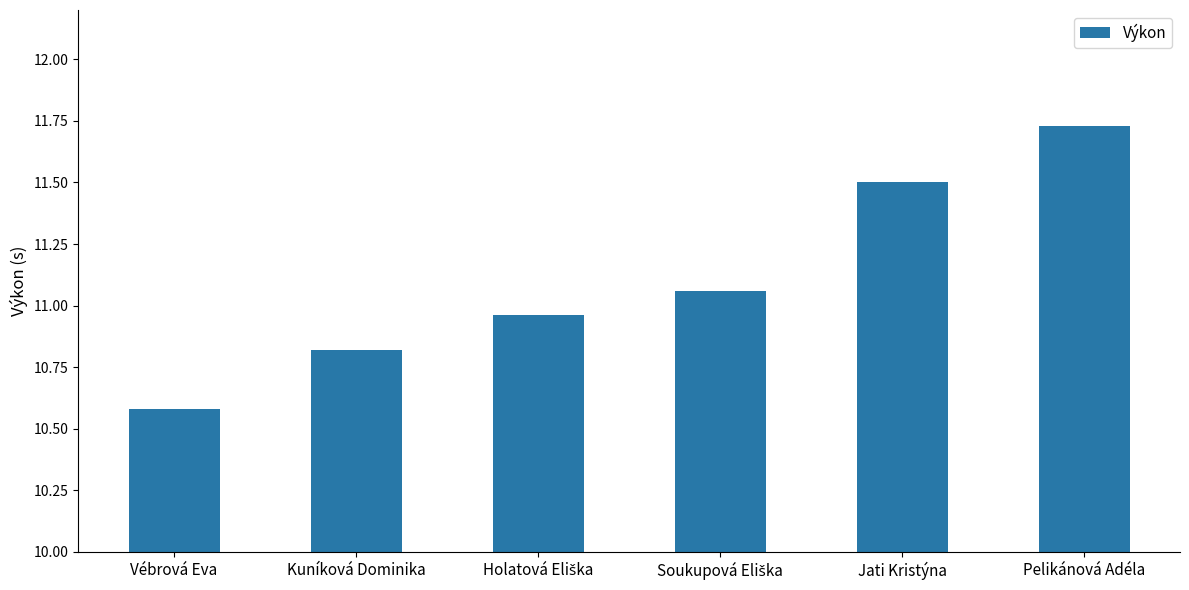

What is the sum of all values?

66.7